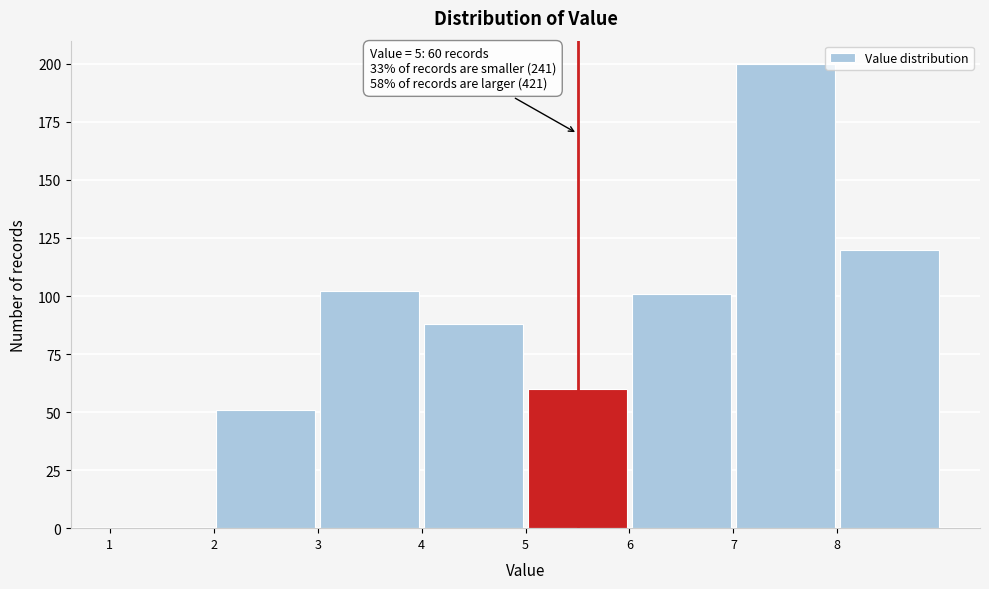

Which range on the x-axis has the tallest bar?

7 to 8